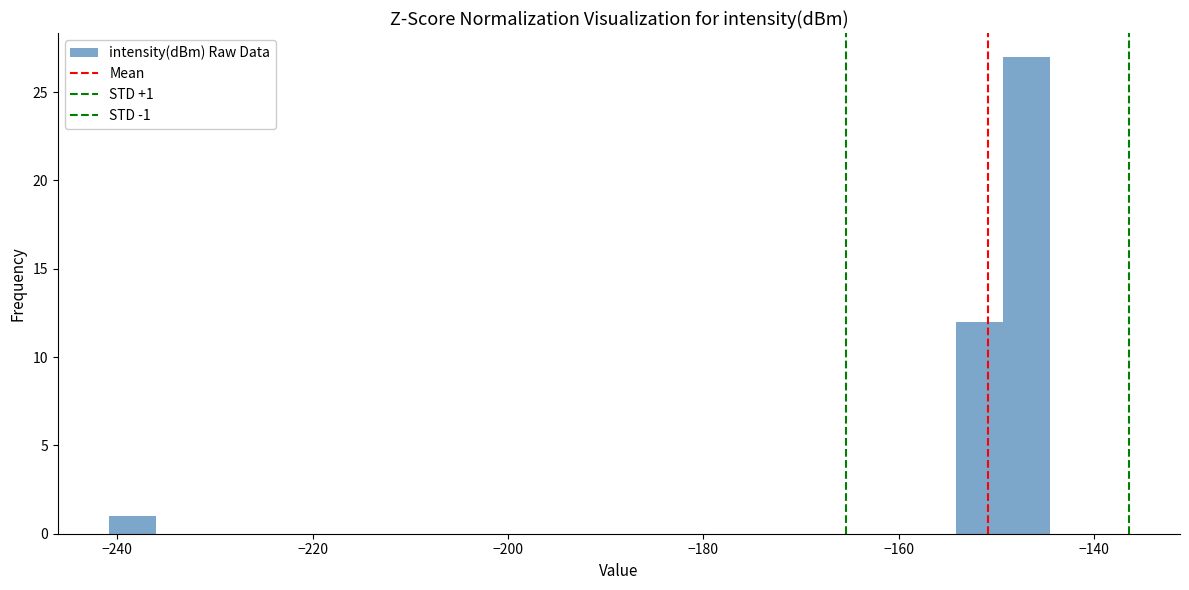

Read against the x-axis, roughly where is the centre of the tallest bar?

-146